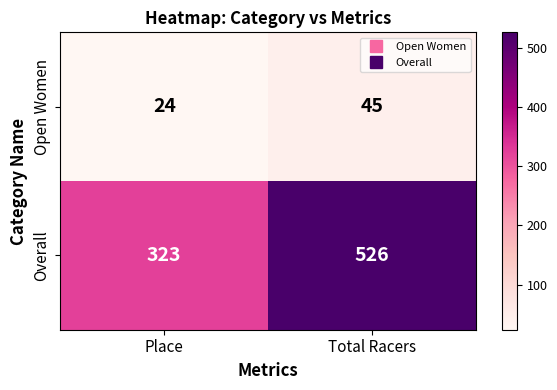

What is the spread (max minus min) of values at Total Racers?

481